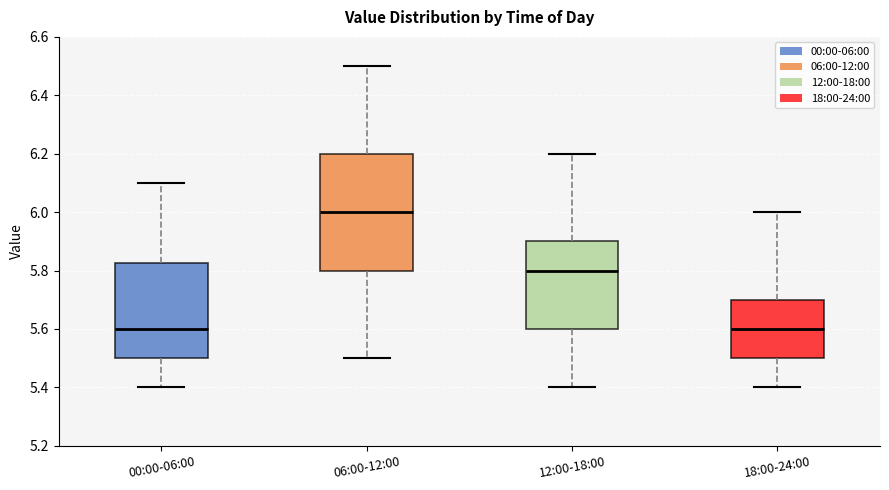

Where does the lower whisker of the box for 12:00-18:00 end on the y-axis? The values are not printed on the chart, so give them approximately, as read against the axis.

5.40